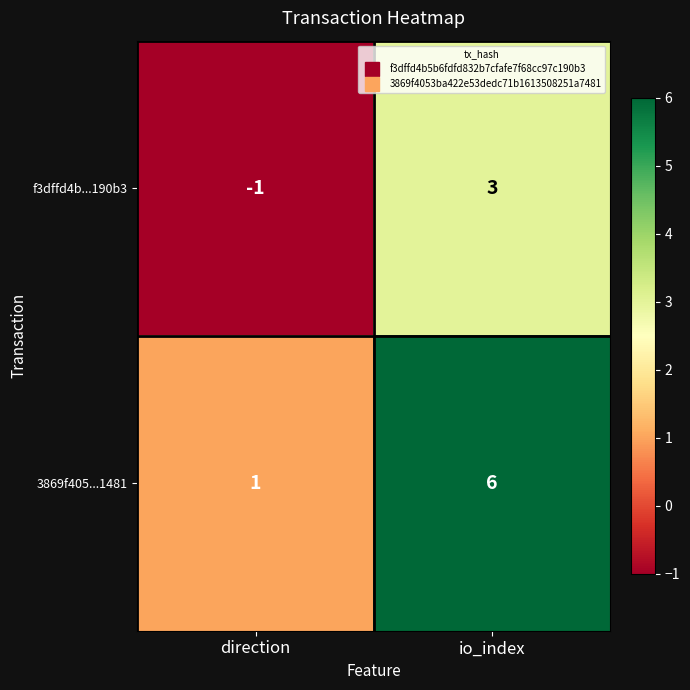

Is it true that f3dffd4b...190b3 equals -1 at direction?

True